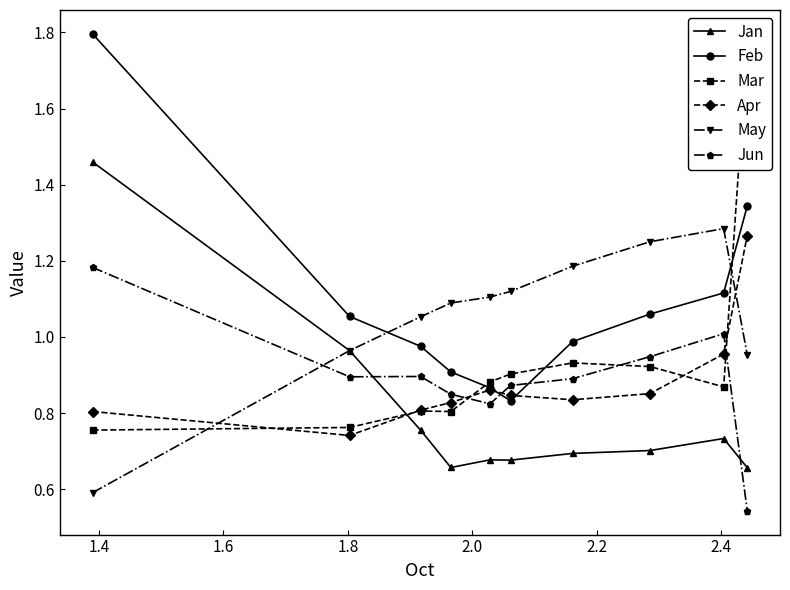

True or false: Jan and Apr intersect in this chart.

True